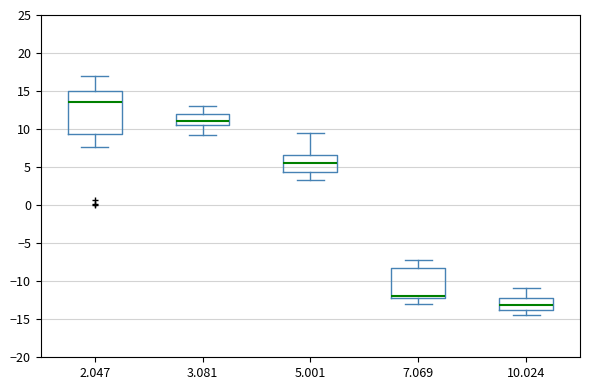

Which box is the tallest, from its lower edge to its upper edge?

2.047